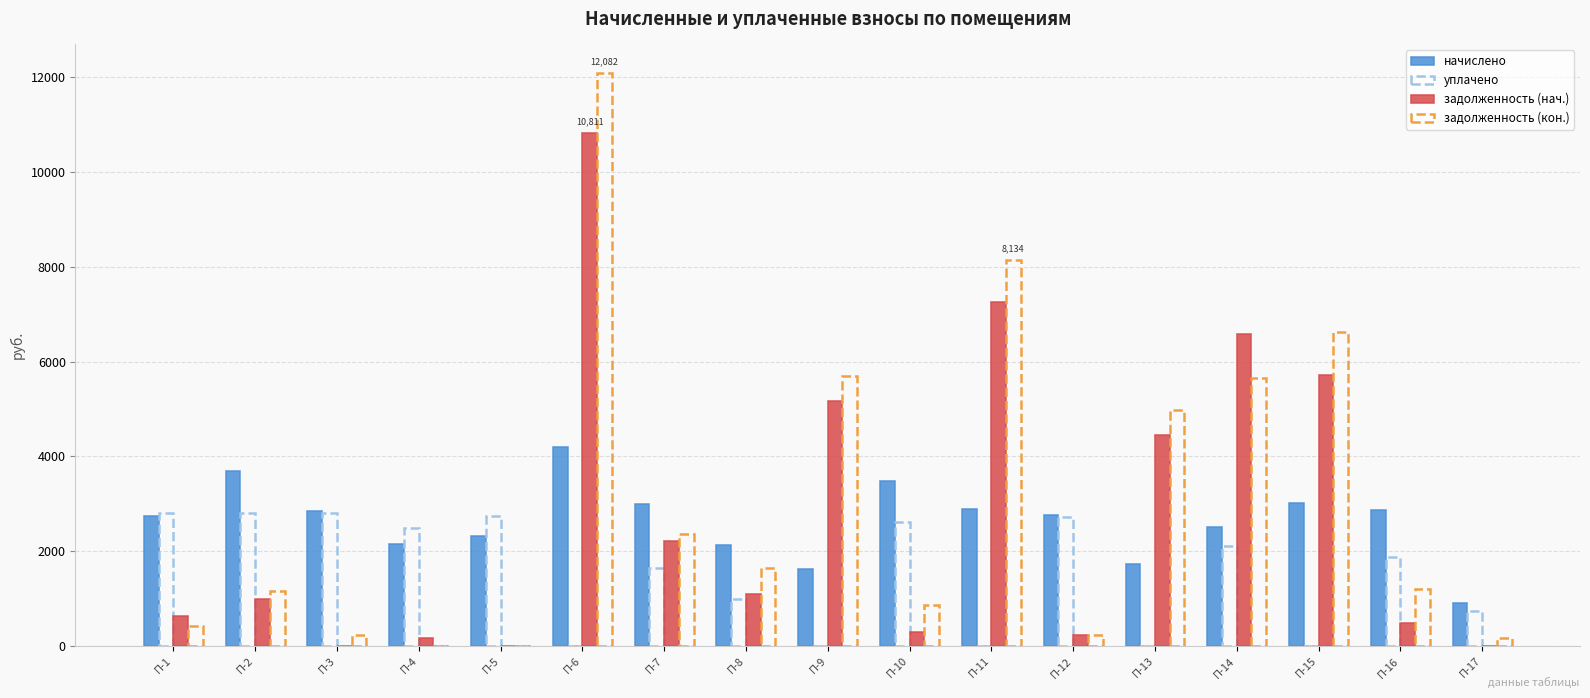

How many groups of bars are there?

17